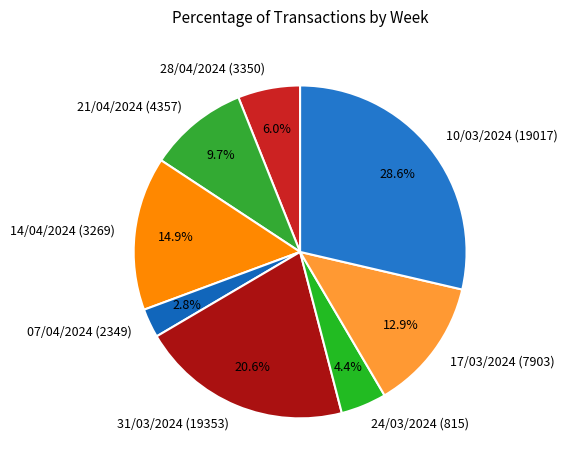

How many segments does this pie chart have?

8